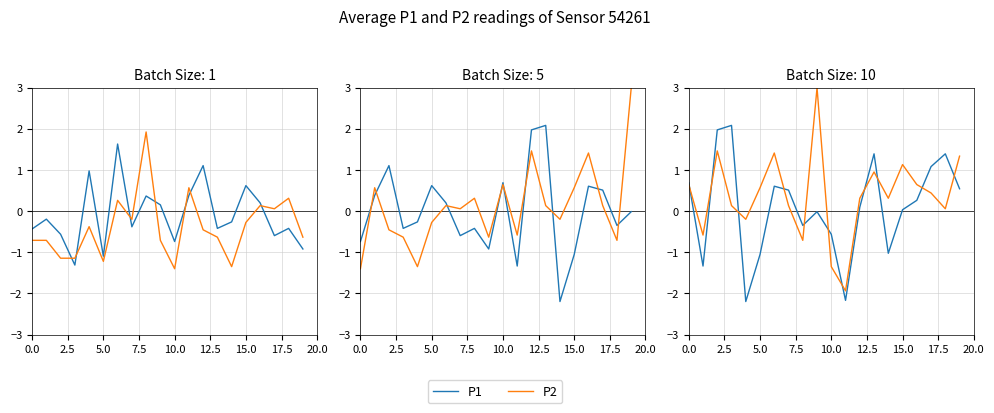

What is the label of the 20th point from the left?

19